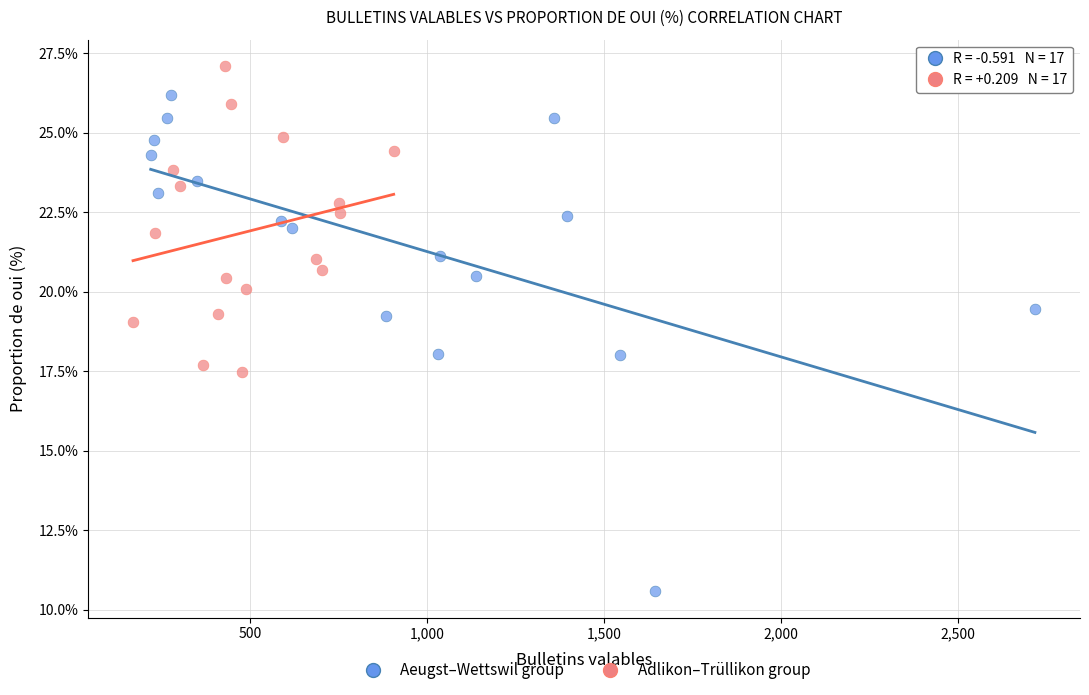

Which series contains the lowest Y value?

Aeugst–Wettswil group